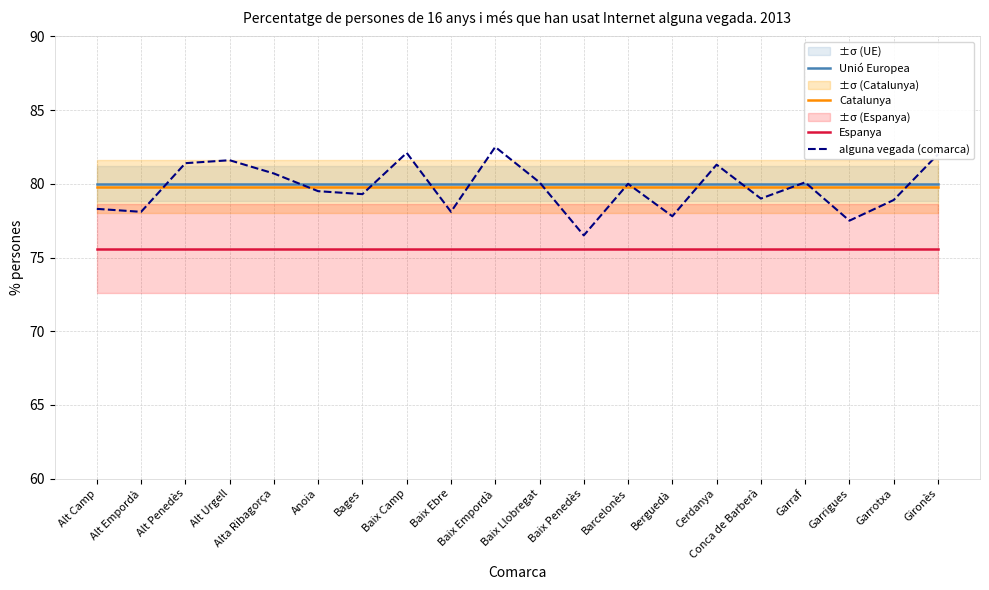

True or false: Espanya has a value of 51.6 at Baix Empordà.

False